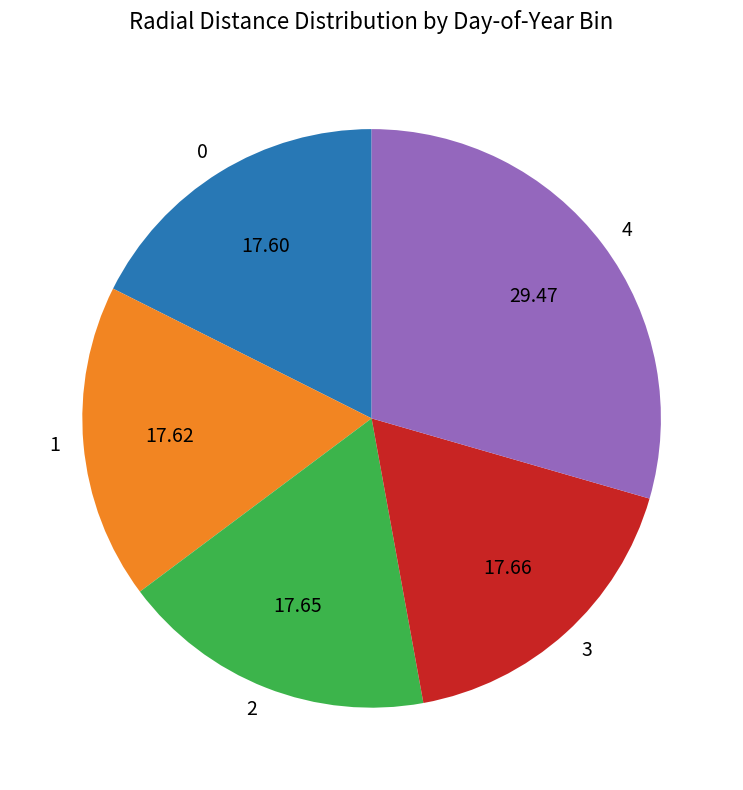

What is the ratio of the value at 4 to the value at 1?

1.7